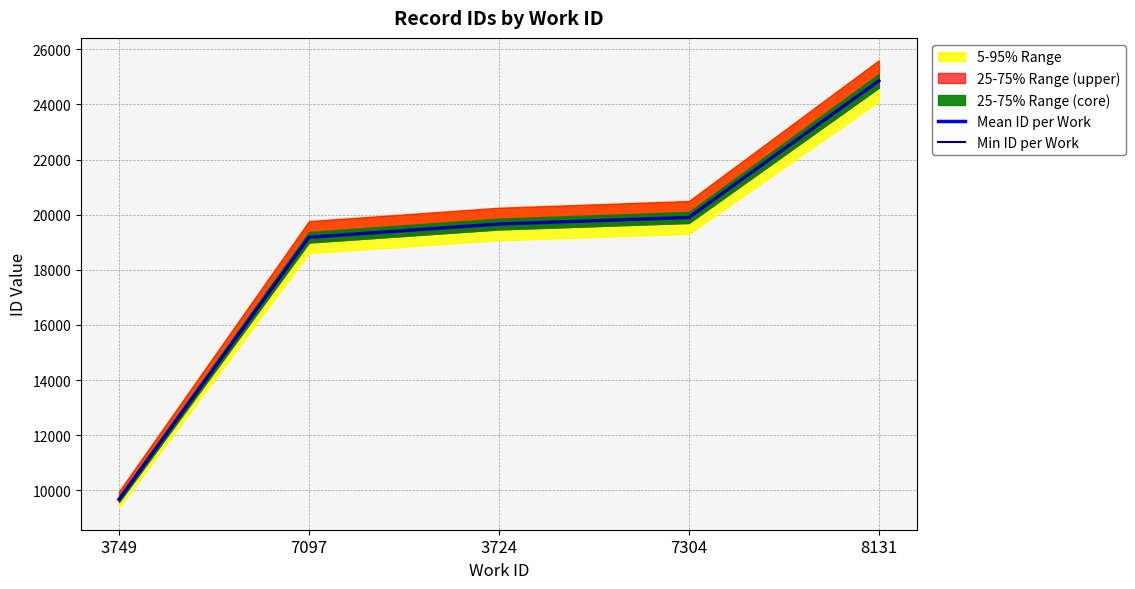

The value of Min ID per Work at 7304 is 19900.0. True or false?

True